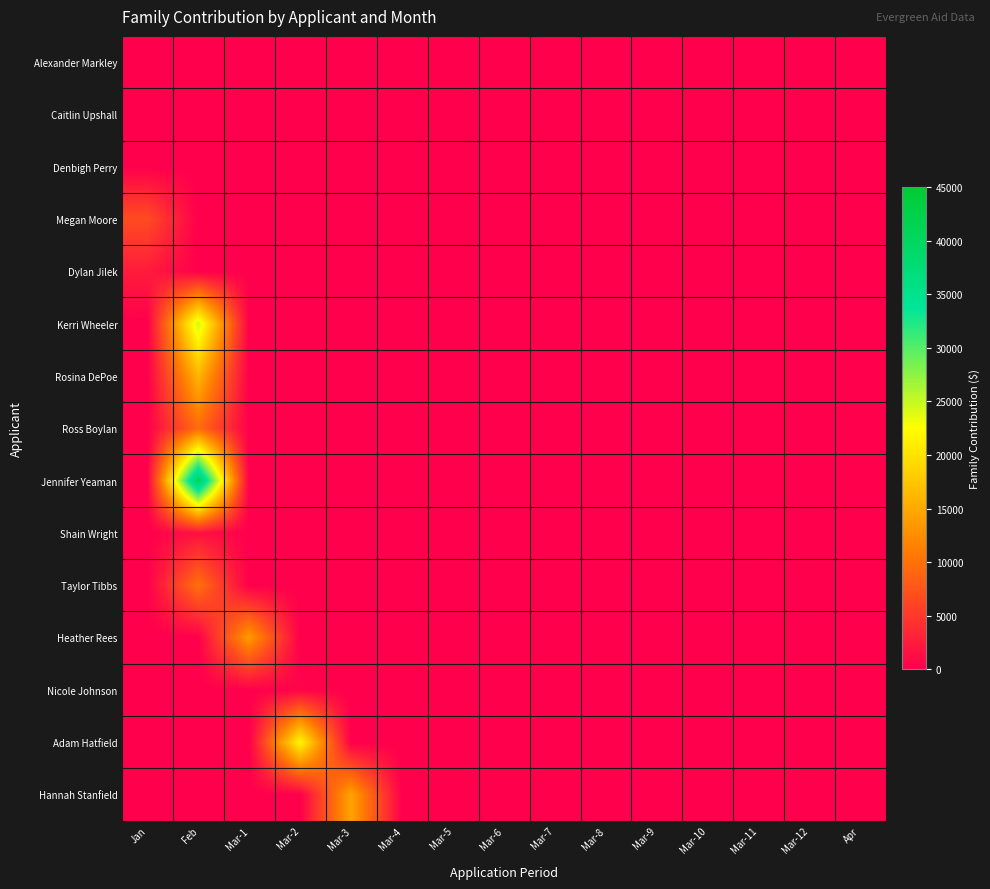

Between Mar-8 and Mar-1, which is larger?

Mar-8